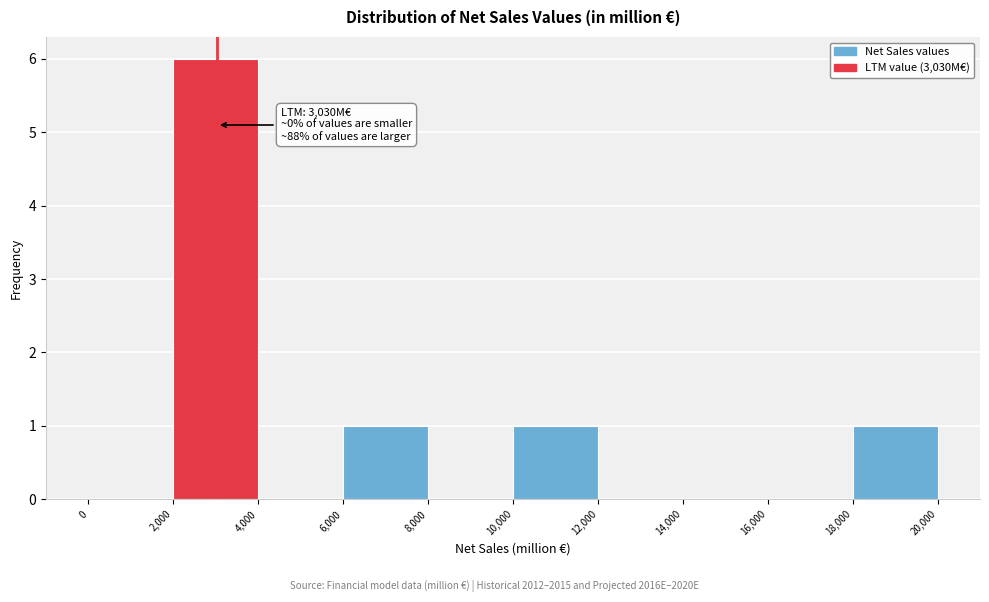

Over which range of the x-axis is the bar tallest?

2,000 to 4,000